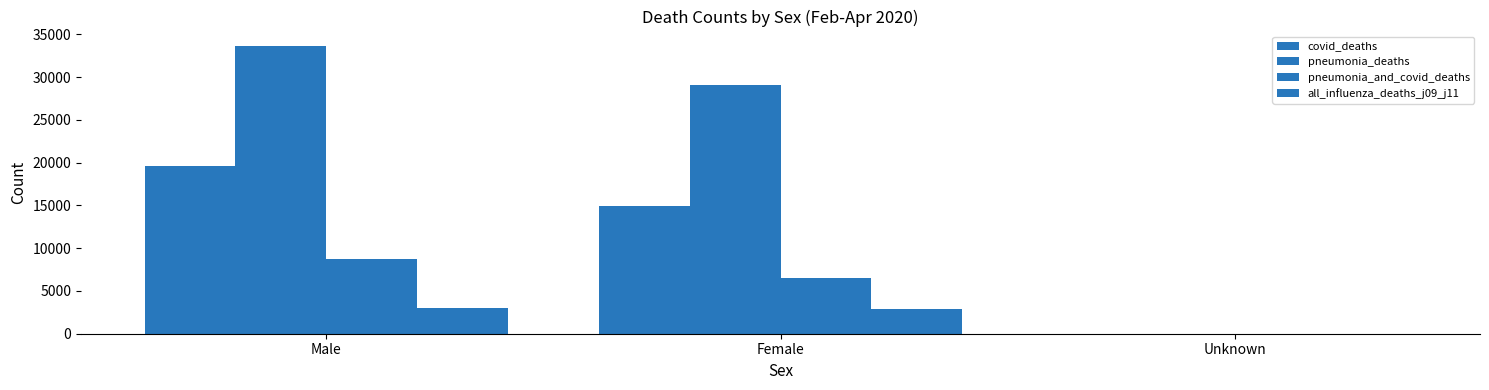

At how many categories does at least one series exceed 21998?

2